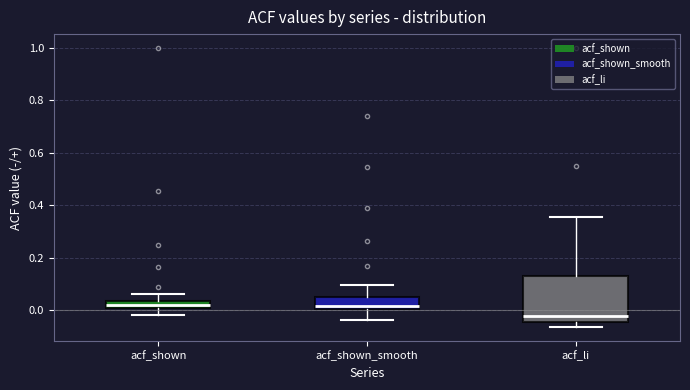

Comparing the boxes themselves (not the whiskers), which one is the tallest?

acf_li